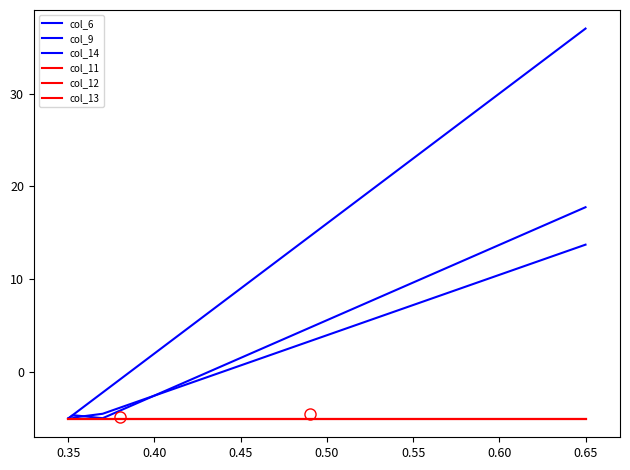

In col_14, how many points are higher than both neighbors (excluding endpoints)?

3